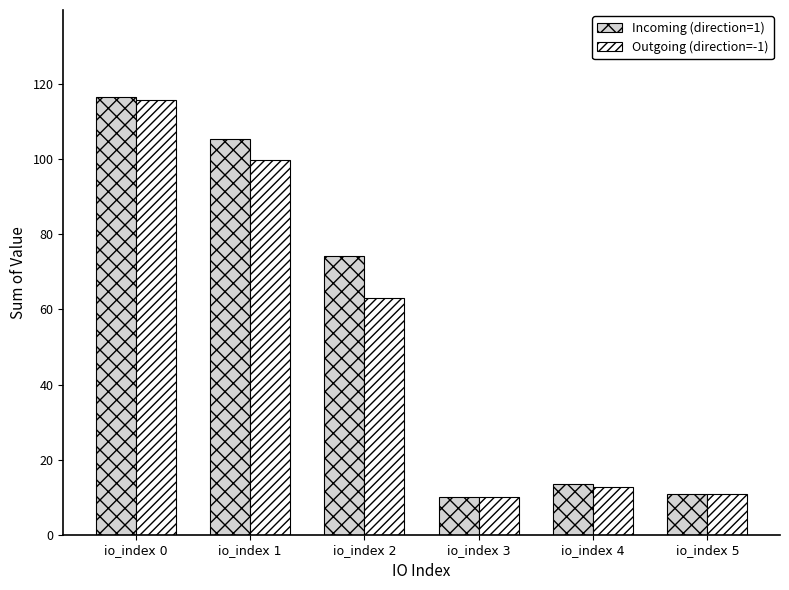

Reading right to left, list all the values displayed in this chart.

Incoming (direction=1): 10.9	13.4	10.0	74.3	105.5	116.5
Outgoing (direction=-1): 10.9	12.7	10.0	62.9	99.8	115.8